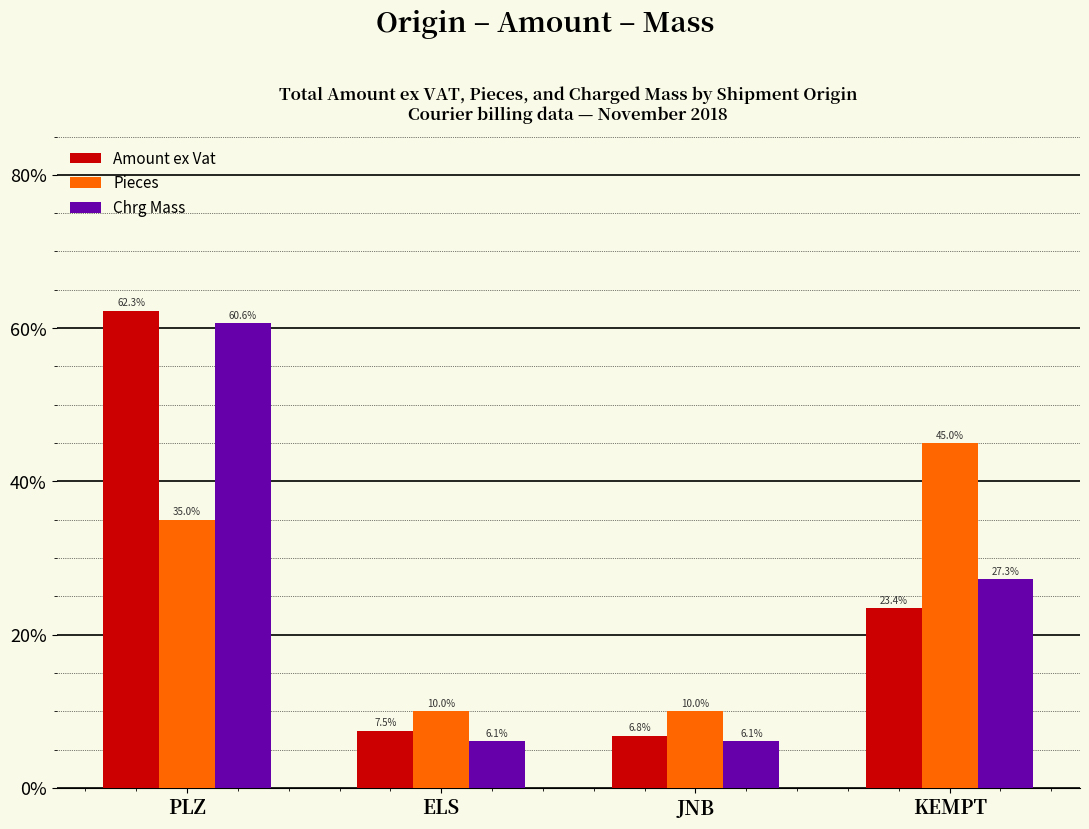

What position from the right is JNB?

2